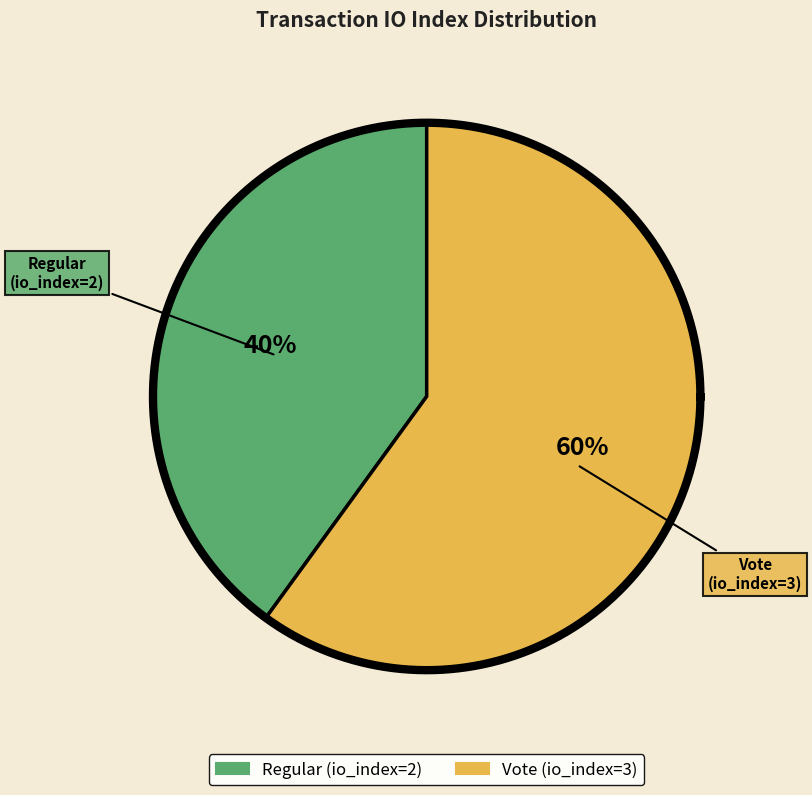

To the nearest percent, what is the difference between the Vote (io_index=3) and Regular (io_index=2) slice percentages?

20%